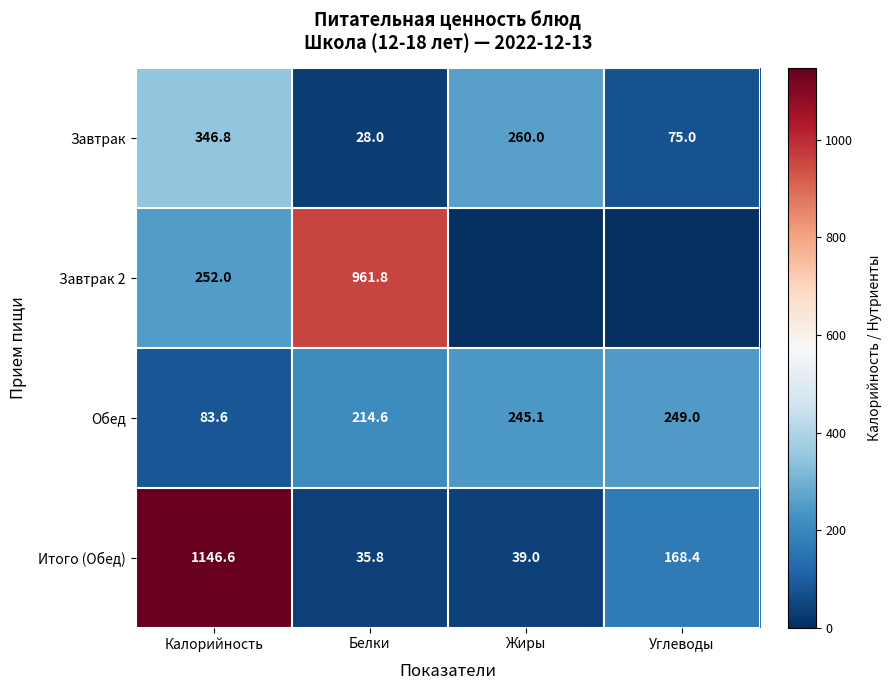

The value of Итого (Обед) at Жиры is 39.0. True or false?

True